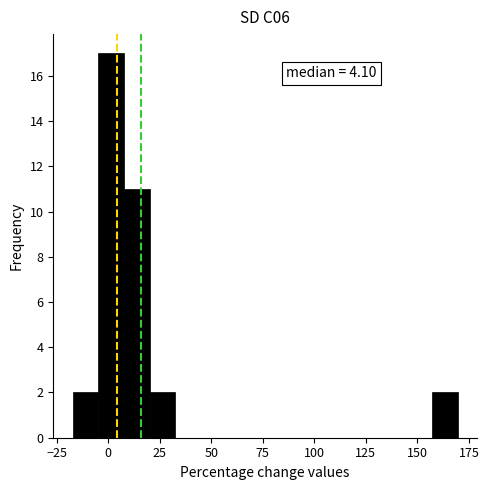

Around what value on the x-axis is the tallest bar? Give the approximate position of its centre, as read against the axis.

0